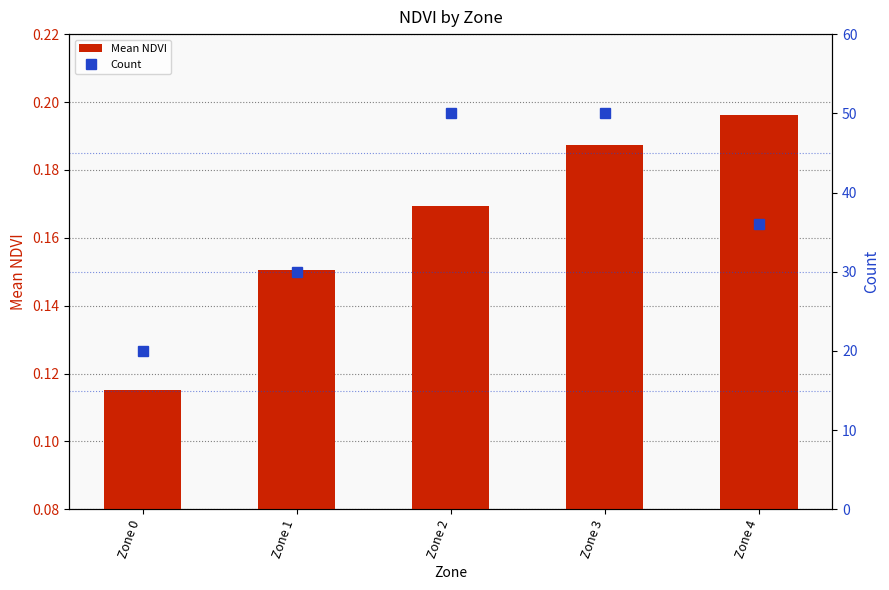

What is the total value across all series at Zone 2?

50.2